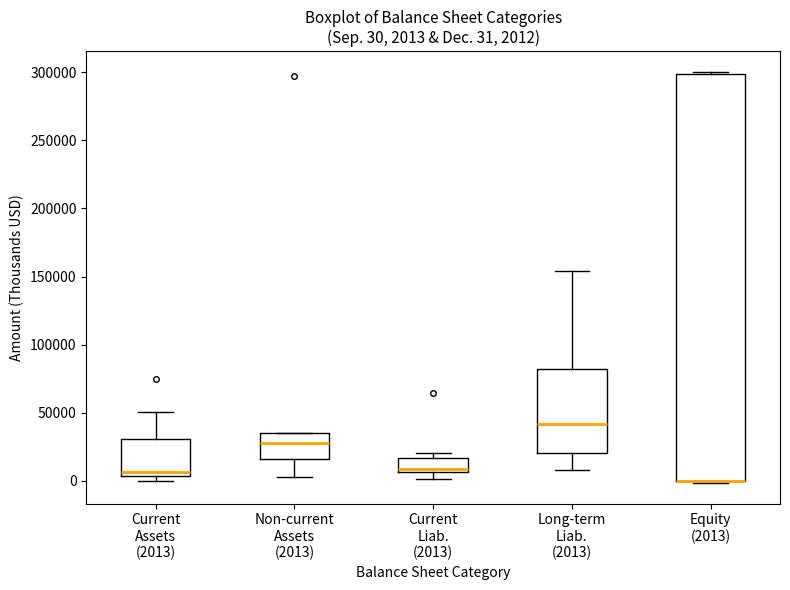

Comparing the boxes themselves (not the whiskers), which one is the tallest?

Equity (2013)